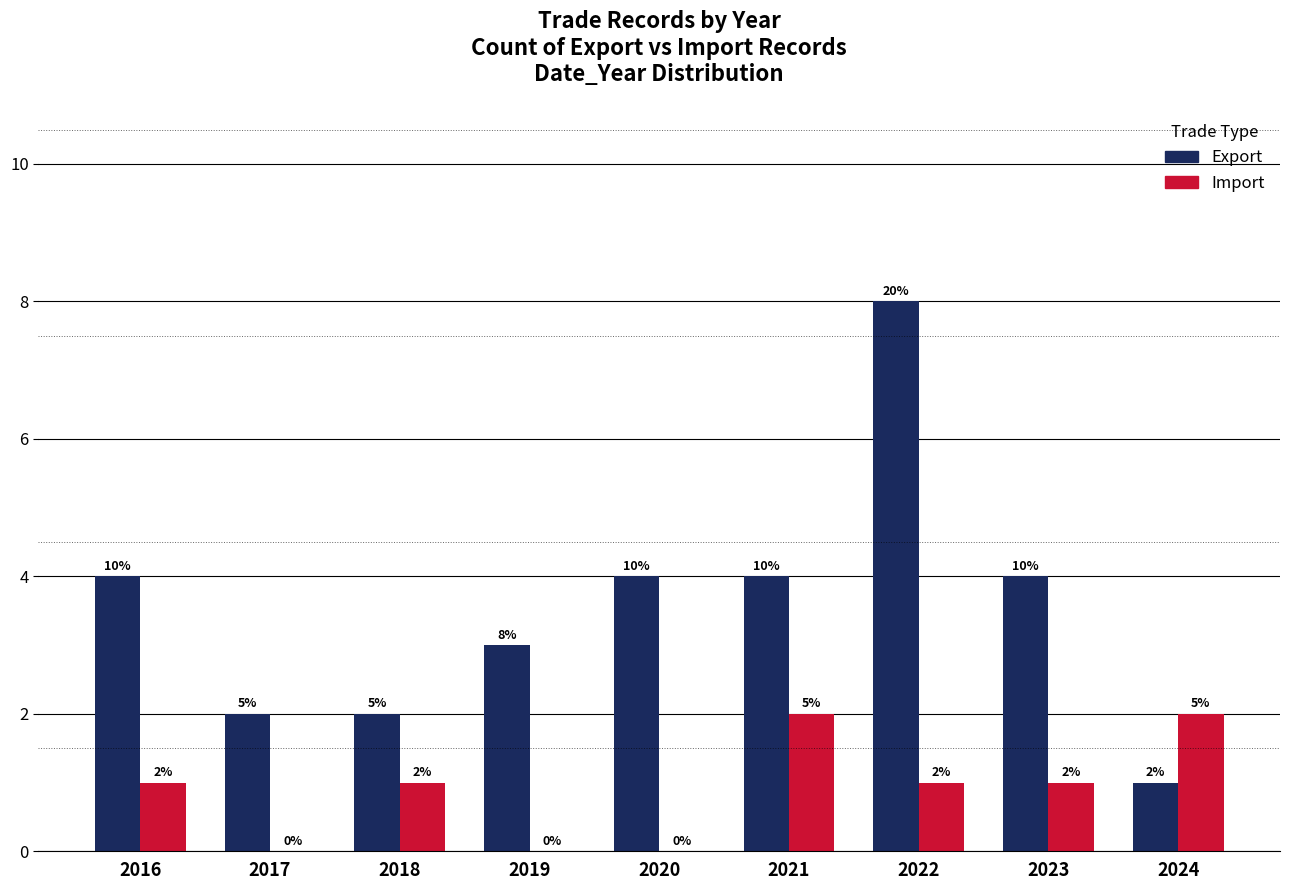

Reading left to right, what are all the values shown in this chart?

Export: 2016=4	2017=2	2018=2	2019=3	2020=4	2021=4	2022=8	2023=4	2024=1
Import: 2016=1	2017=0	2018=1	2019=0	2020=0	2021=2	2022=1	2023=1	2024=2